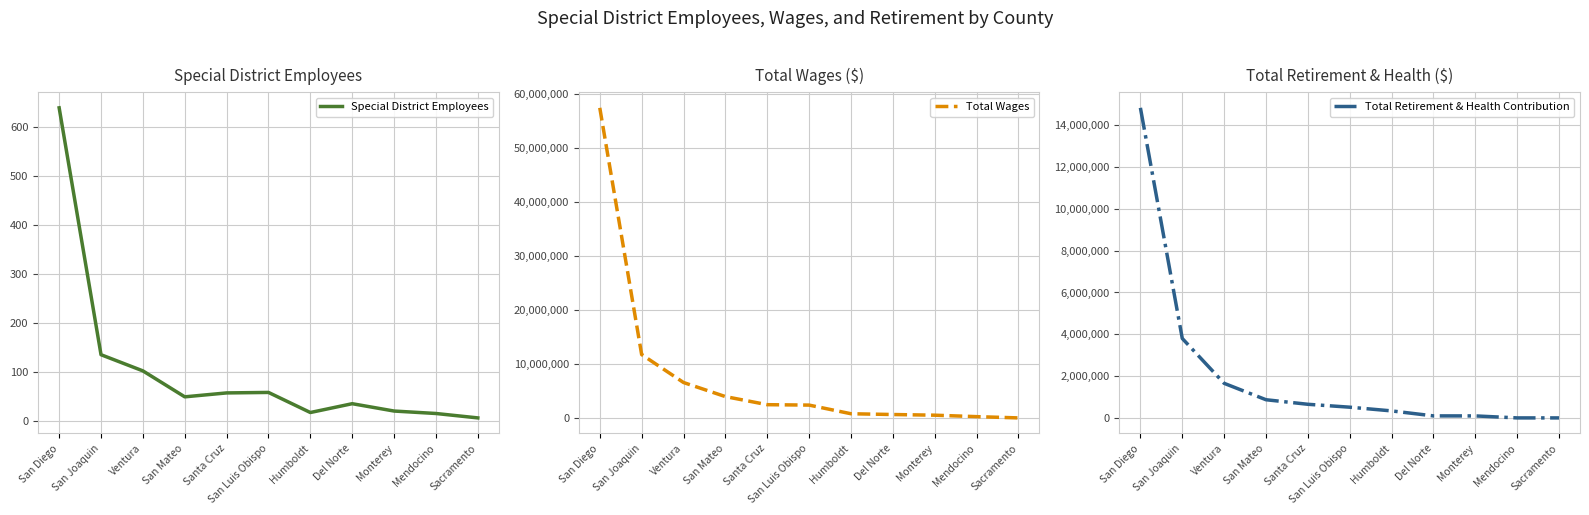

Which series has the largest total across all categories?

Total Wages